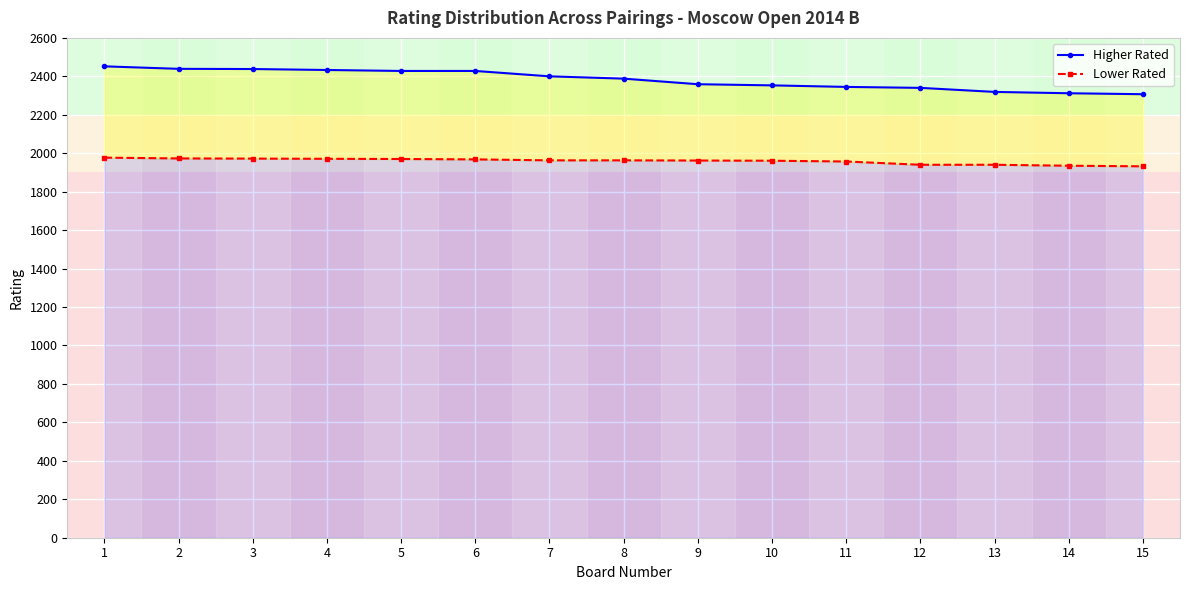

Is it true that Lower Rated equals 3445 at 6?

False